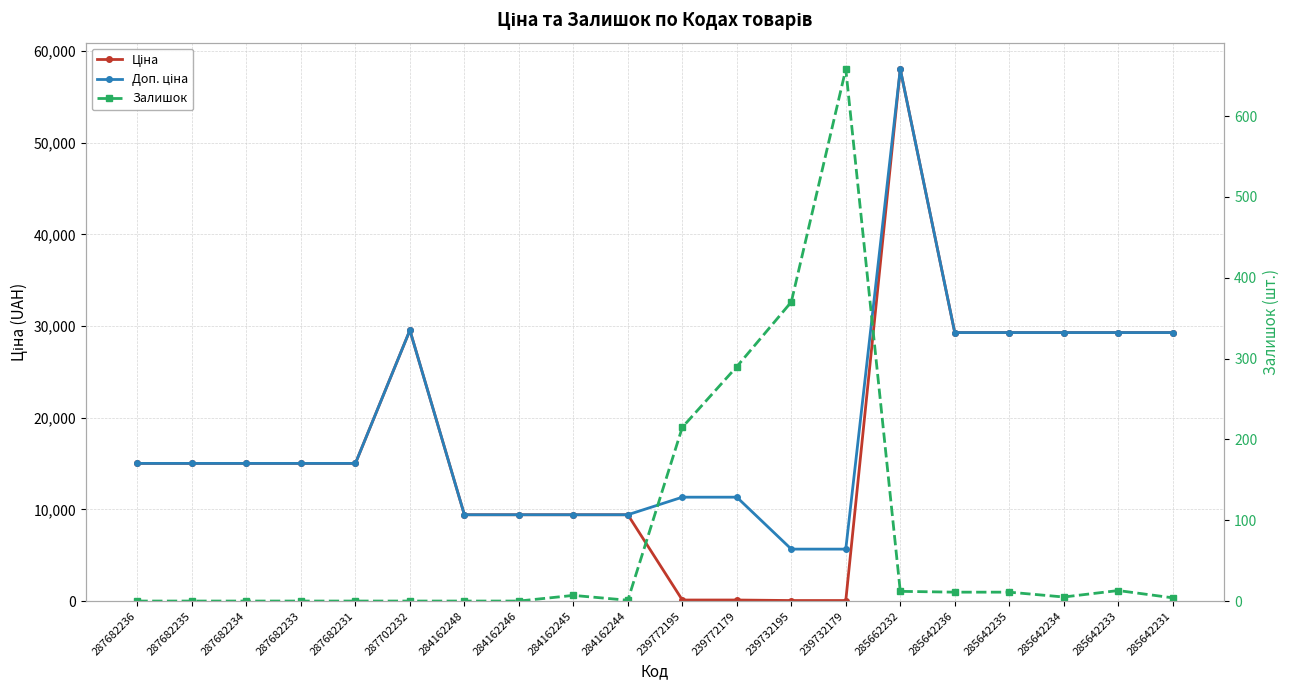

What is the total value across all series at 287682231?

30038.4